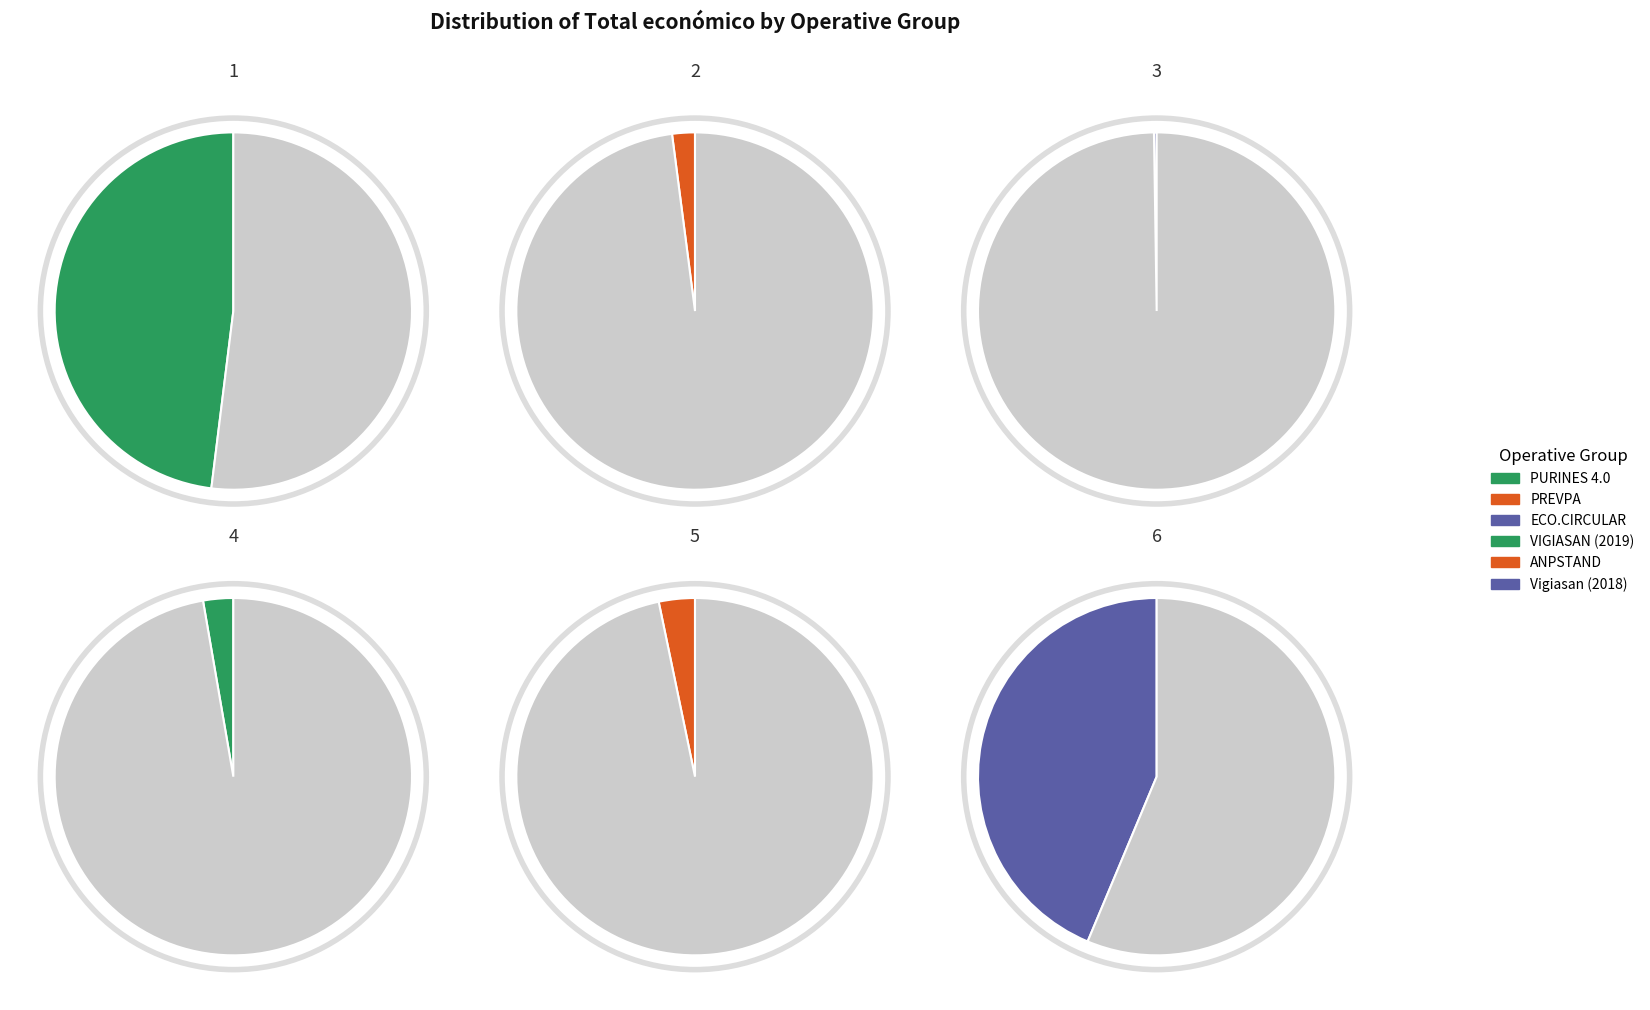

Combined, do Vigiasan (2018) and PURINES 4.0 account for over 50%?

Yes